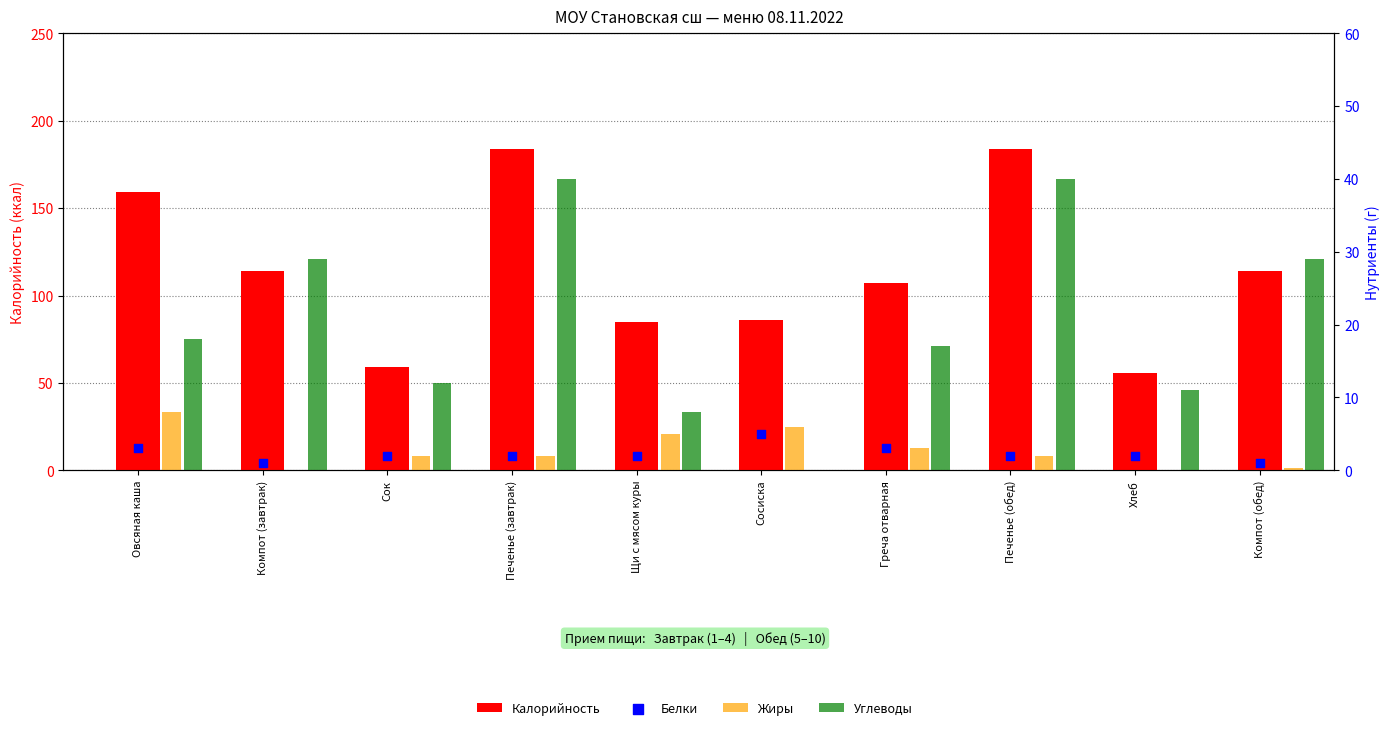

What is the total value across all series at Овсяная каша?

188.0